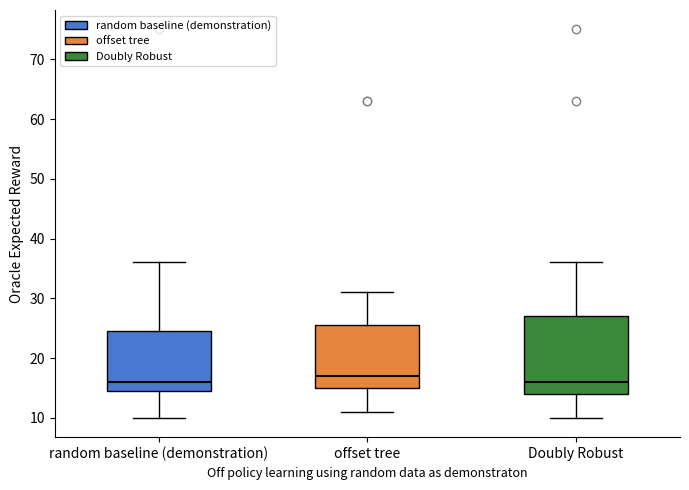

Reading left to right, transcribe this box plot: for each box, give where its median line is, the range the box spans, and where its two whiskers end, as read against the y-axis. The values are not printed on the chart, so give them approximately, as read against the axis.

random baseline (demonstration): median 16, box 15 to 25, whiskers 10 to 36
offset tree: median 17, box 15 to 26, whiskers 11 to 31
Doubly Robust: median 16, box 14 to 27, whiskers 10 to 36